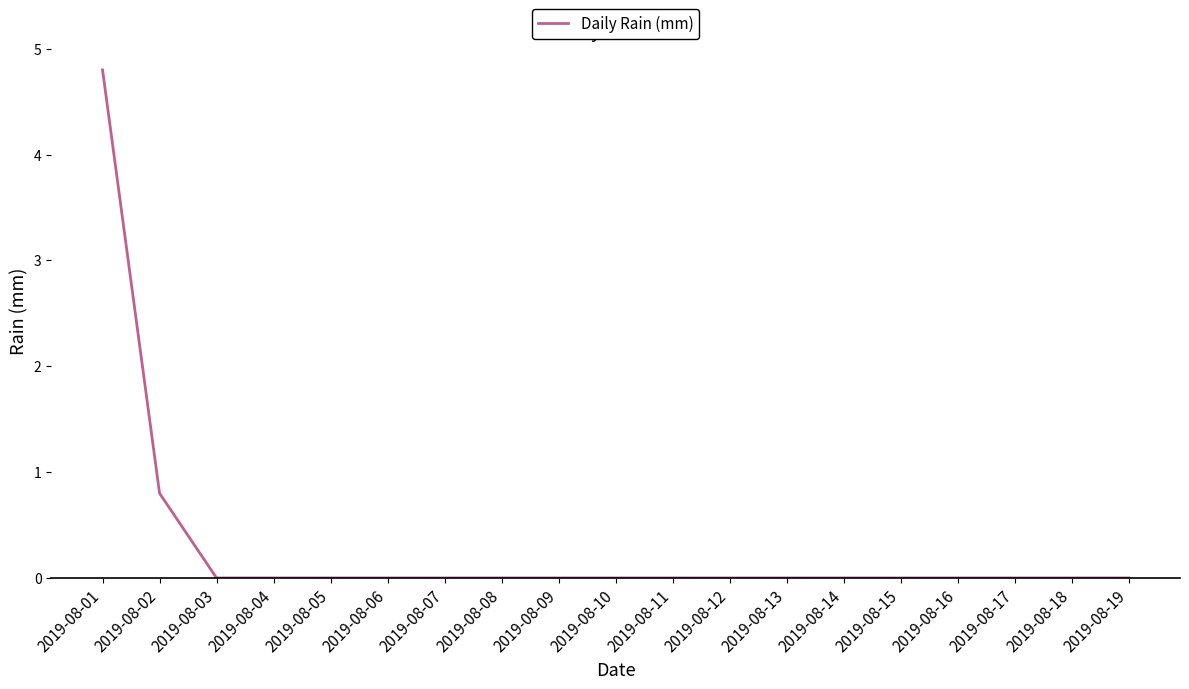

What is the greatest value displayed?

4.8